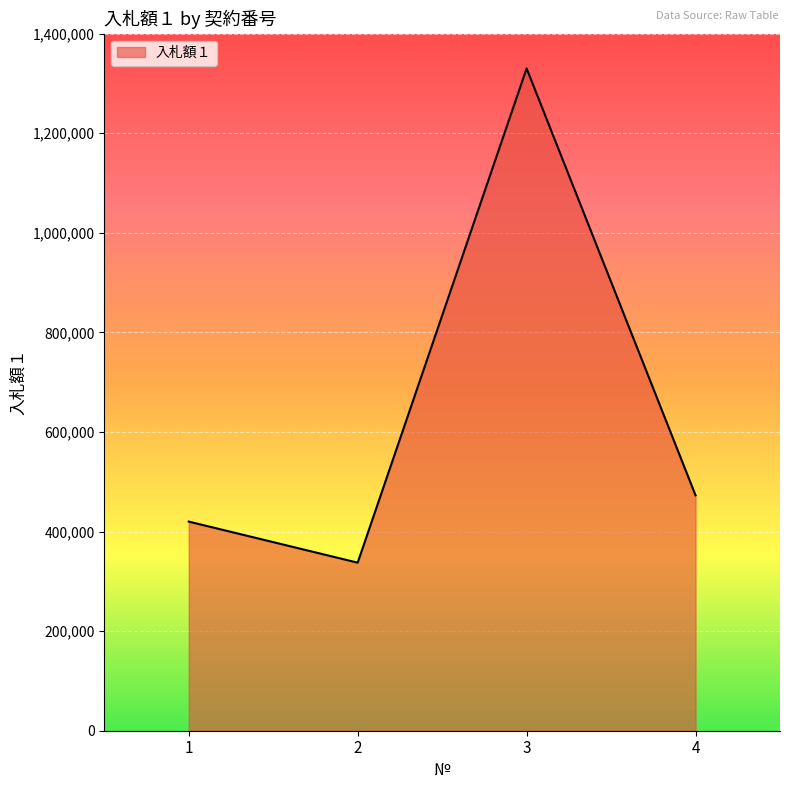

At which label does the data first exceed 472800?

3